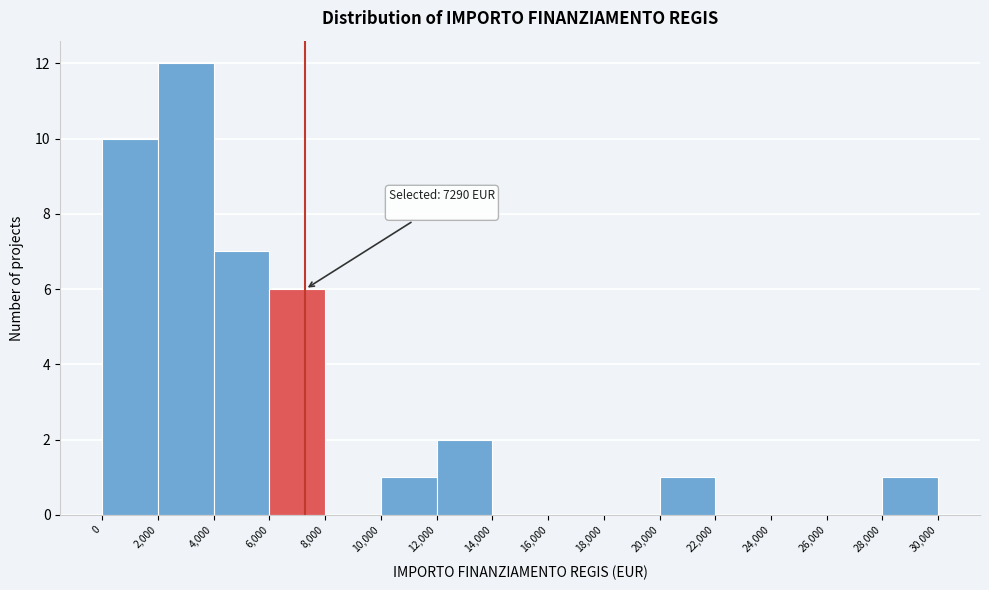

Which range on the x-axis has the tallest bar?

2,000 to 4,000